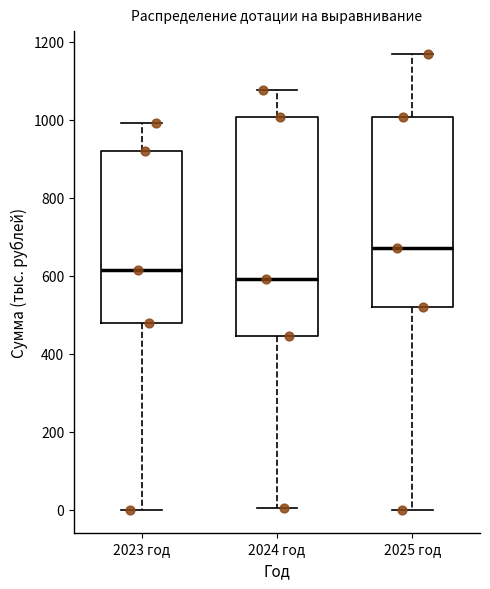

Reading left to right, transcribe this box plot: for each box, give where its median line is, the range the box spans, and where its two whiskers end, as read against the y-axis. The values are not printed on the chart, so give them approximately, as read against the axis.

2023 год: median 620, box 480 to 920, whiskers 0 to 1000
2024 год: median 600, box 440 to 1000, whiskers 0 to 1080
2025 год: median 680, box 520 to 1000, whiskers 0 to 1160